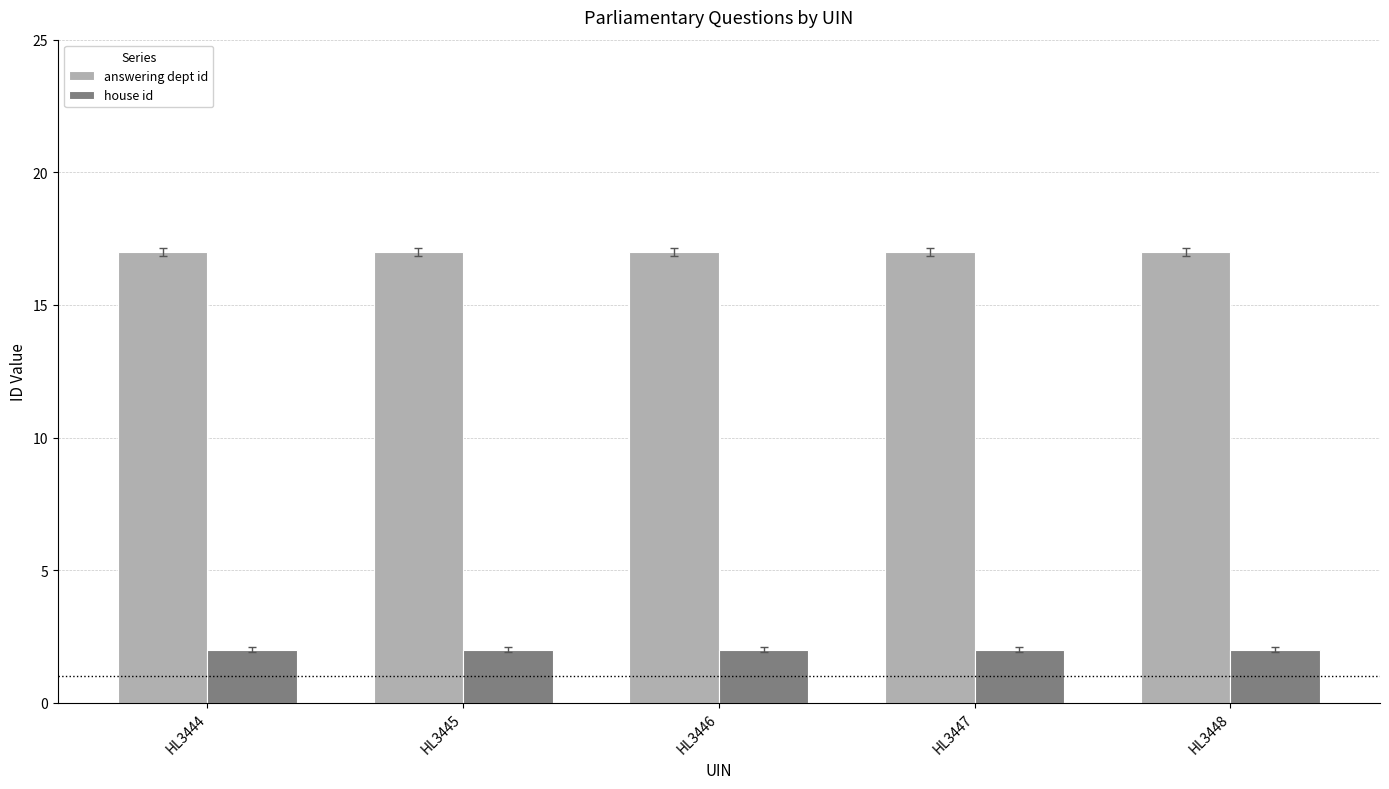

What is the greatest value displayed?

17